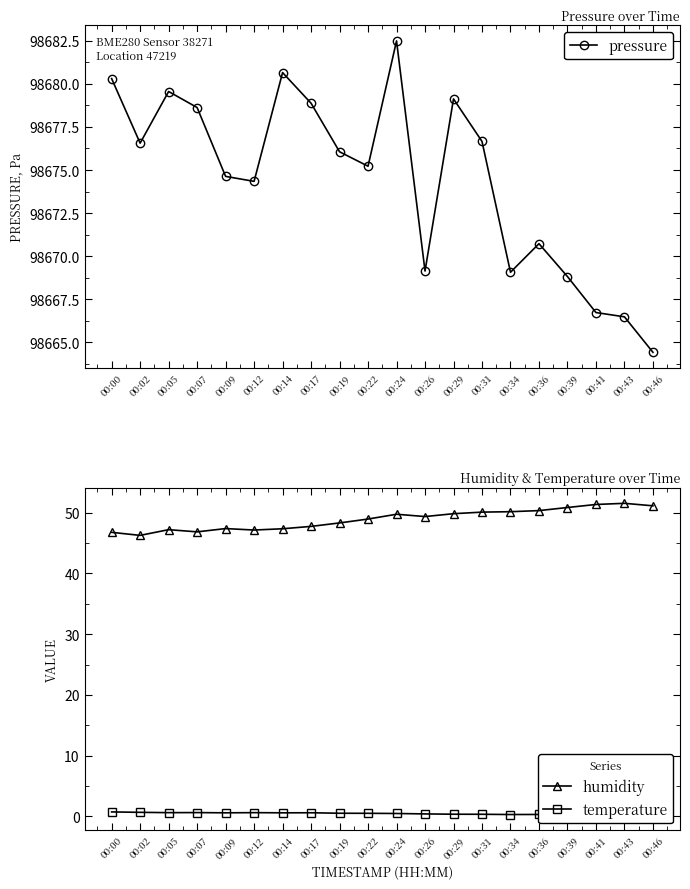

Which series changed the most between 00:17 and 00:19?

pressure